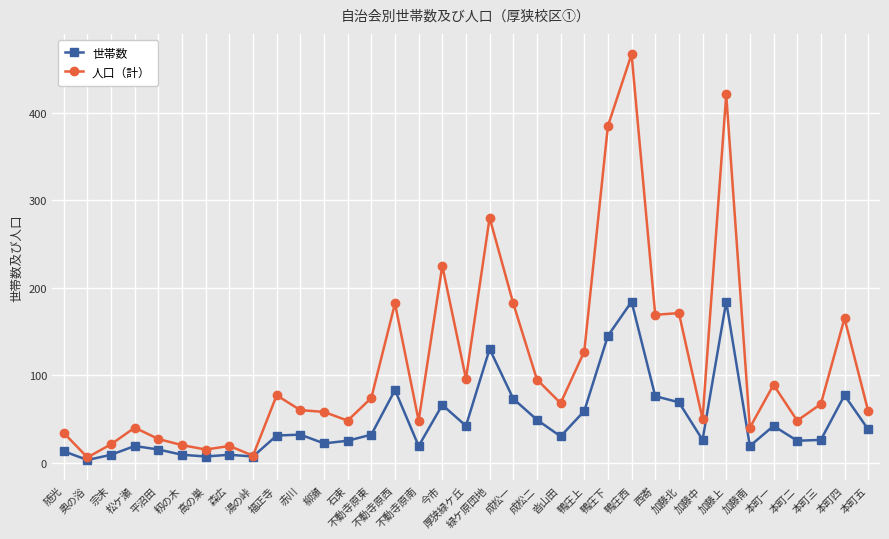

Which series has the largest total across all categories?

人口（計）